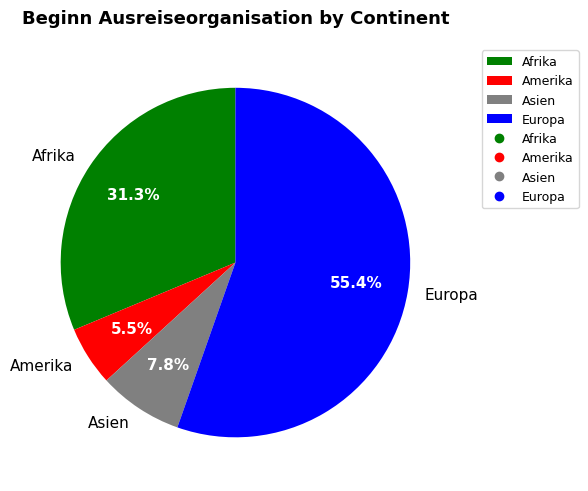

What percentage is NOT represented by Afrika?

68.7%